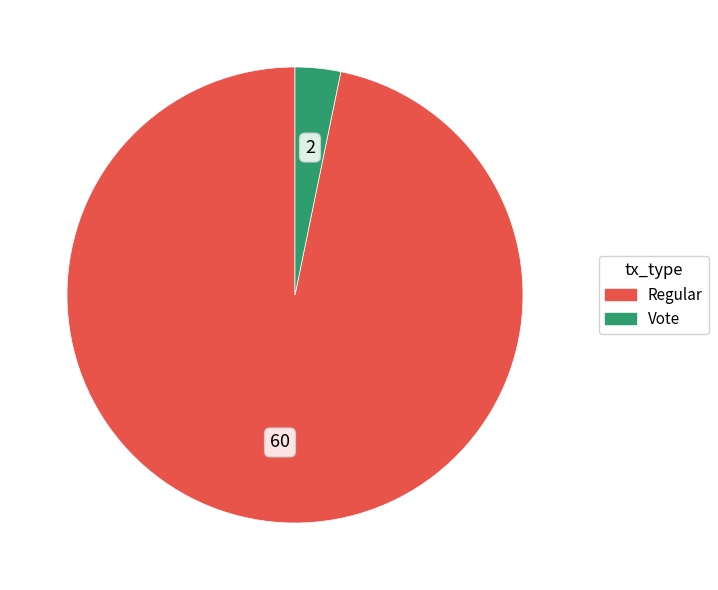

Which has a higher value, Regular or Vote?

Regular